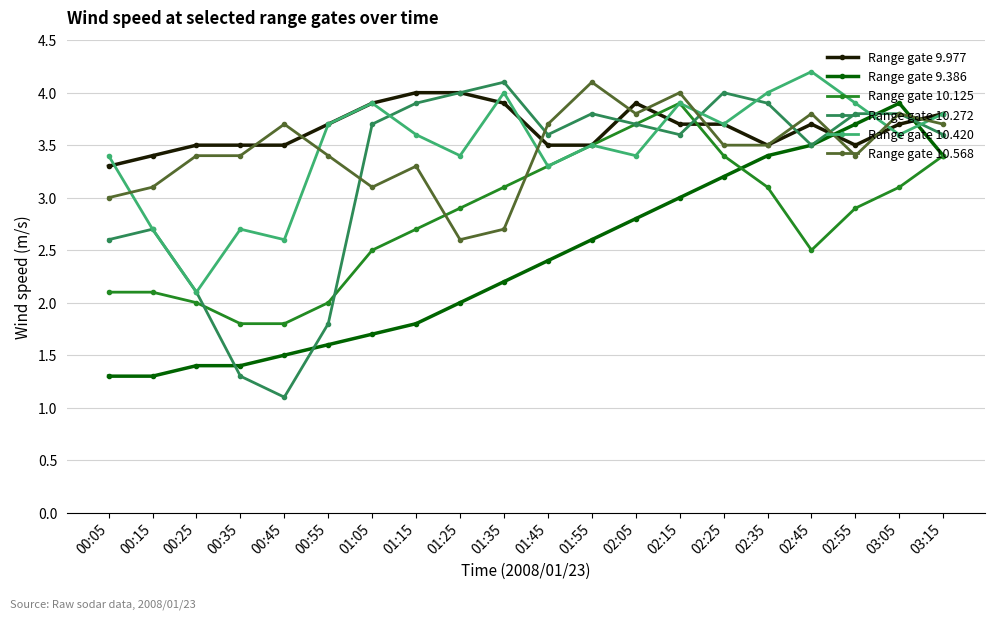

Which series has the widest spread of values?

Range gate 10.272